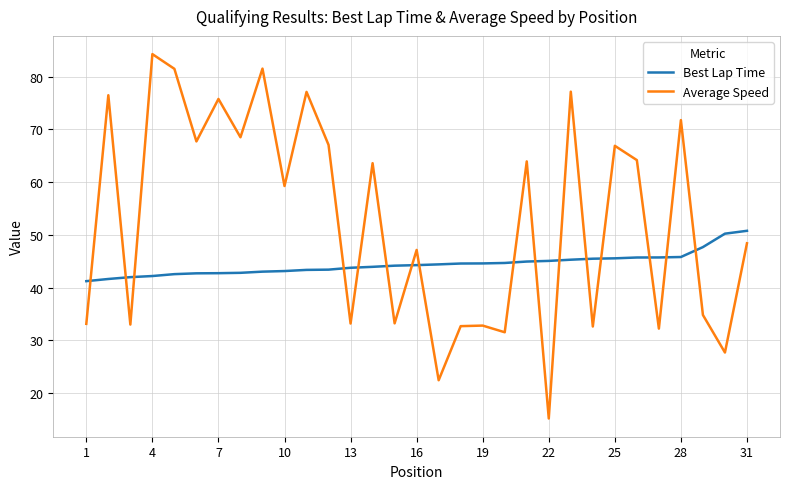

Which series has the widest spread of values?

Average Speed